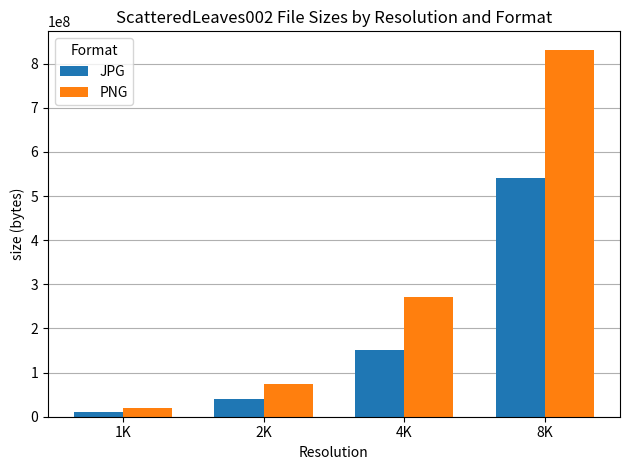

At which label is PNG closest to 426205845?

4K